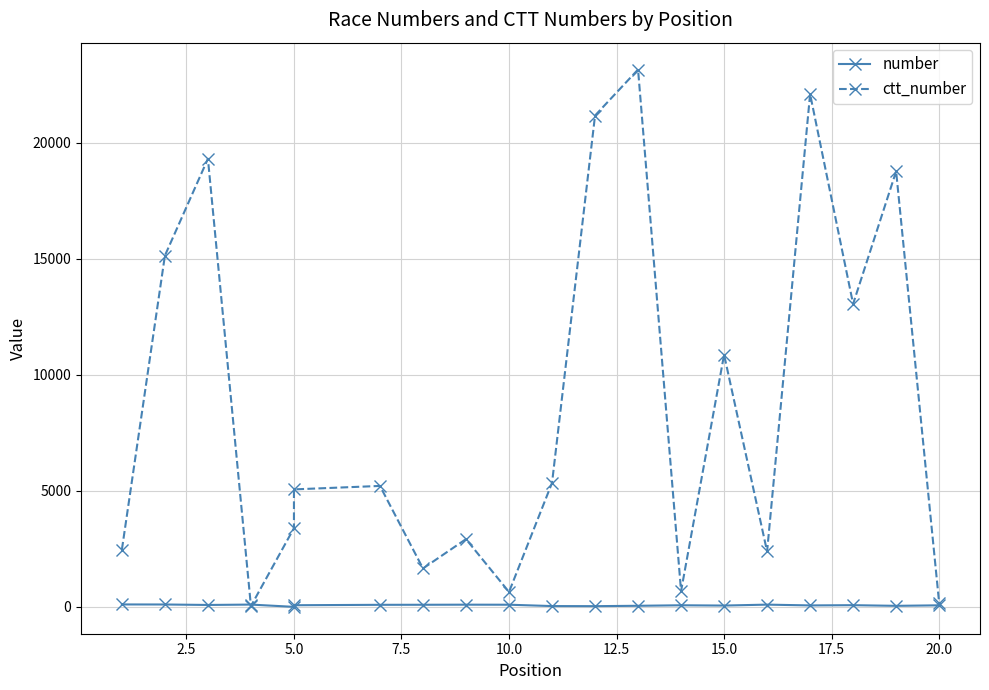

Which series has the widest spread of values?

ctt_number